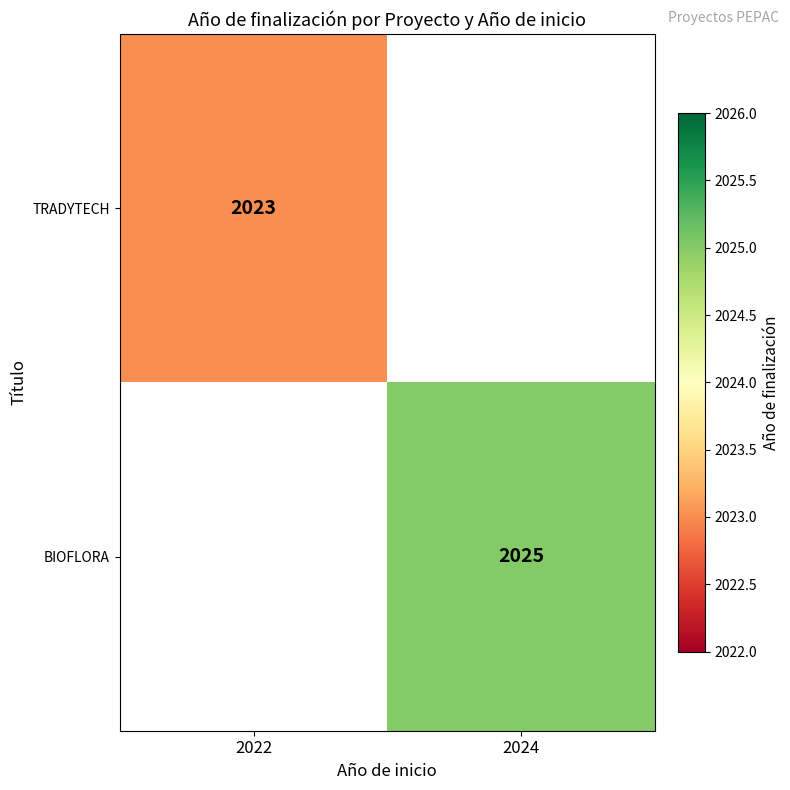

The value of BIOFLORA at 2024 is 2025. True or false?

True